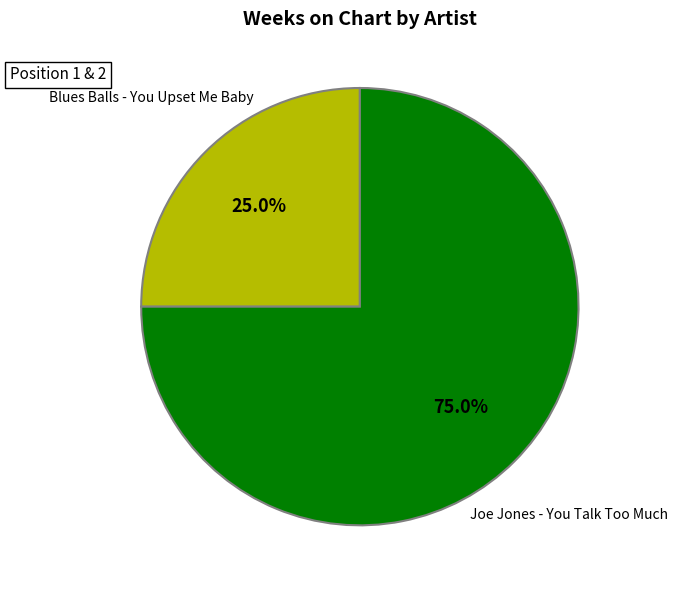

True or false: Joe Jones - You Talk Too Much accounts for 75% of the total.

True